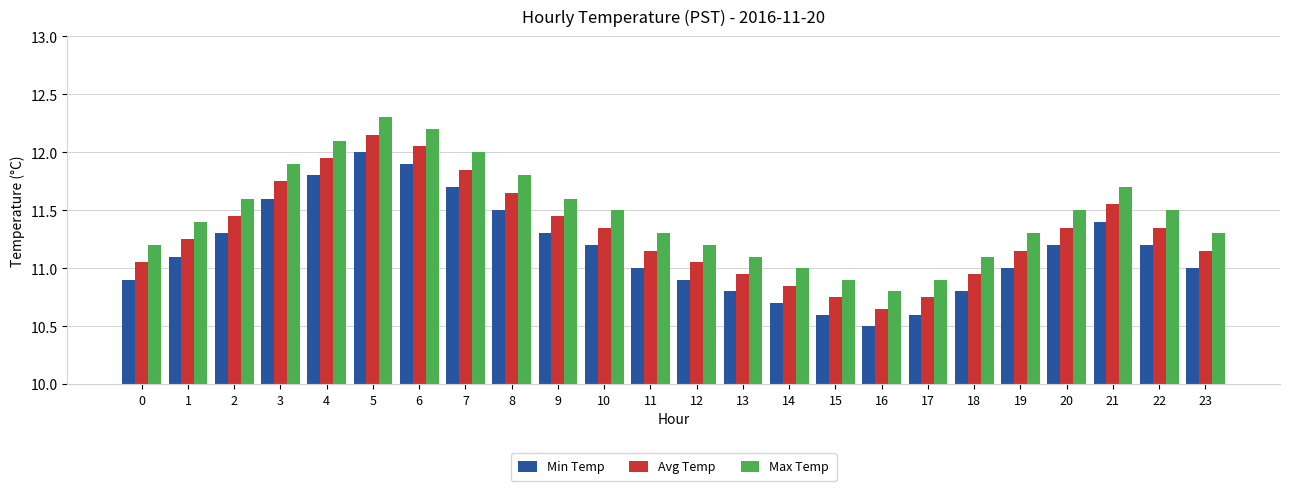

Where is Max Temp nearest to the value 11?

14